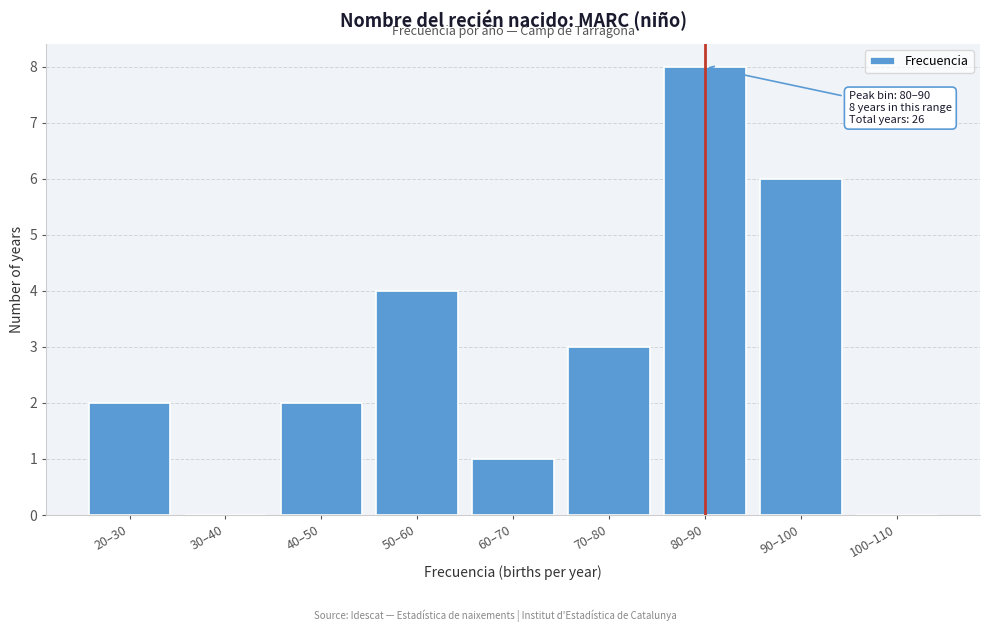

Reading right to left, list all the values displayed in this chart.

100–110=0	90–100=6	80–90=8	70–80=3	60–70=1	50–60=4	40–50=2	30–40=0	20–30=2